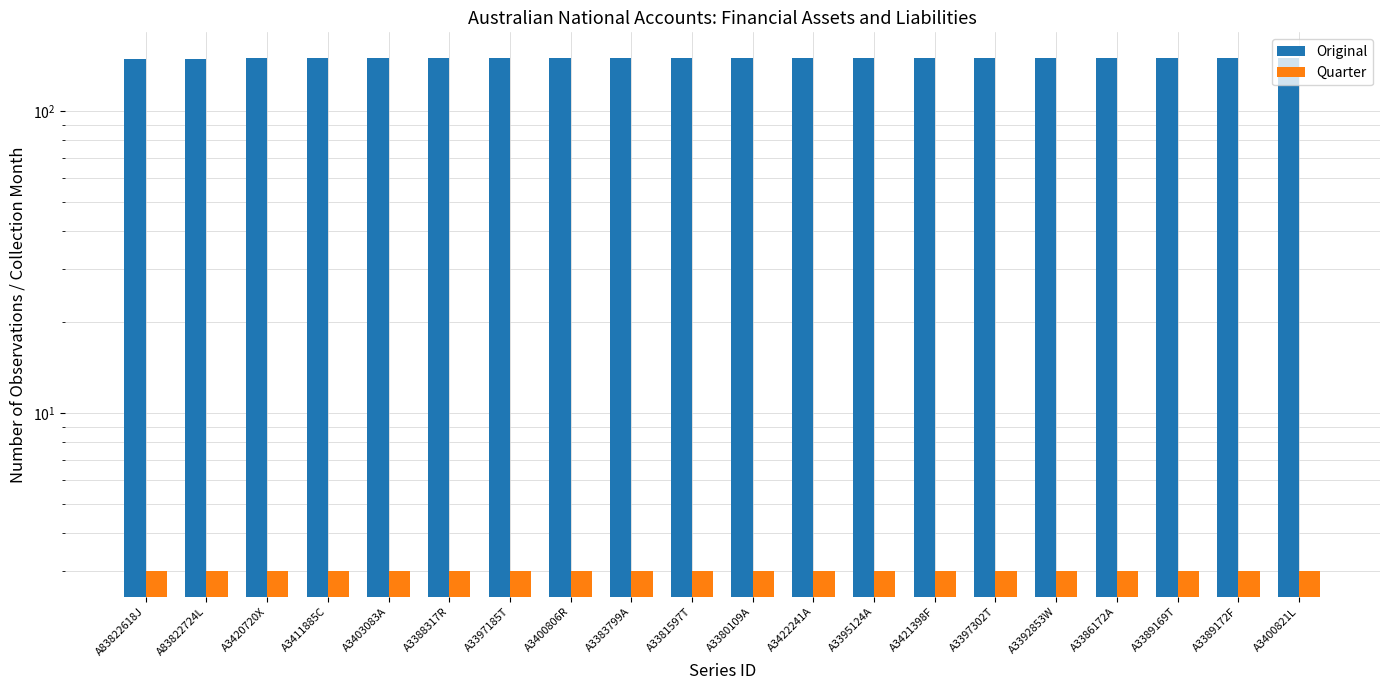

At A3386172A, list the series in order from largest to smallest.

Original, Quarter